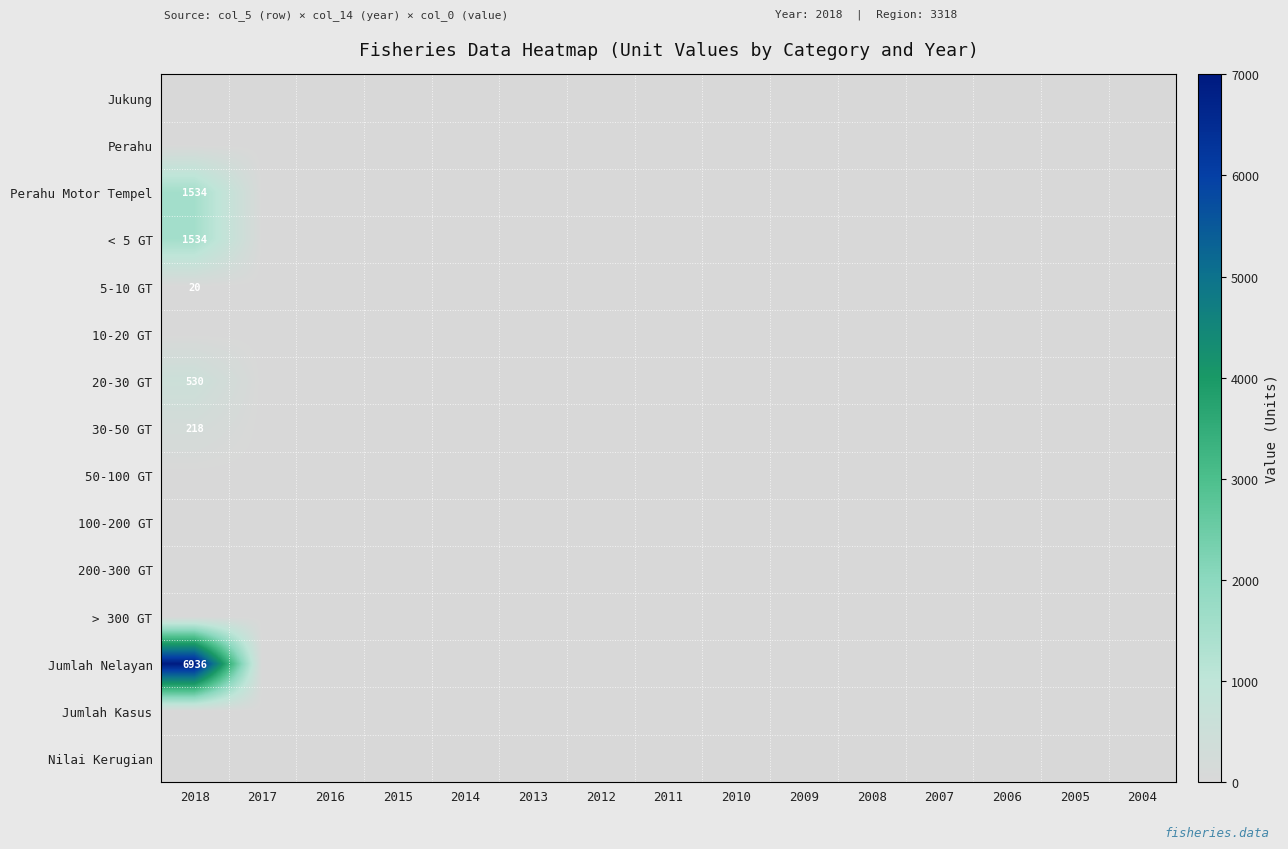

True or false: 20-30 GT has a value of 530 at 2018.

True